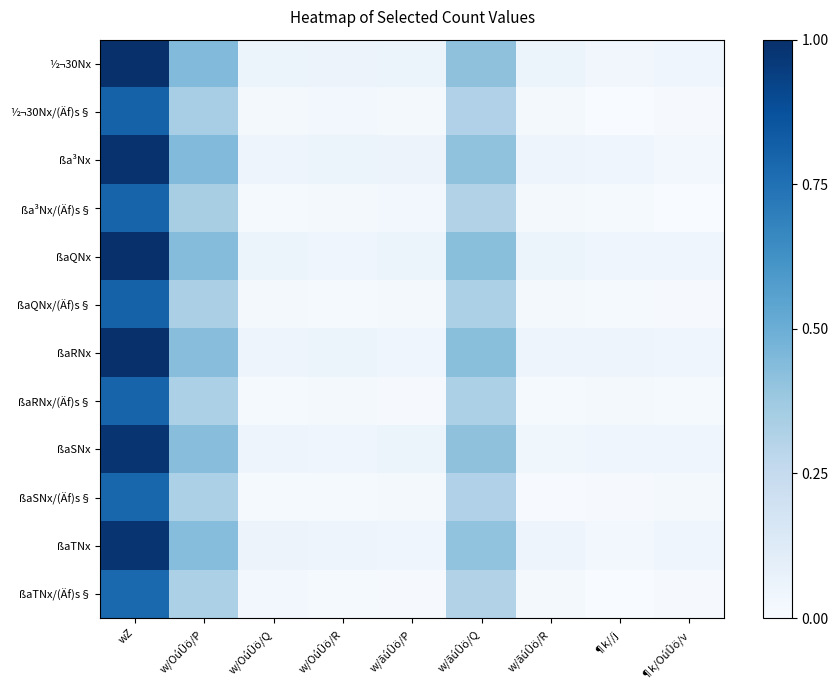

Which label corresponds to the smallest value in the chart?

¶k/OúÛö/v